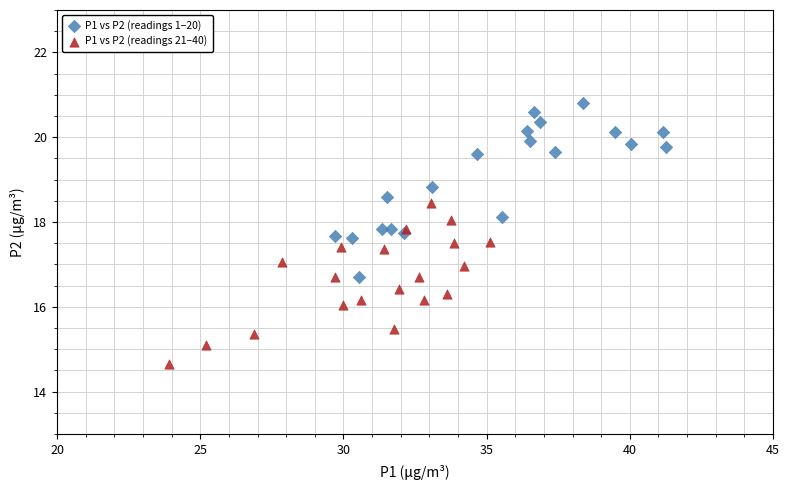

Which series contains the highest Y value?

P1 vs P2 (readings 1–20)